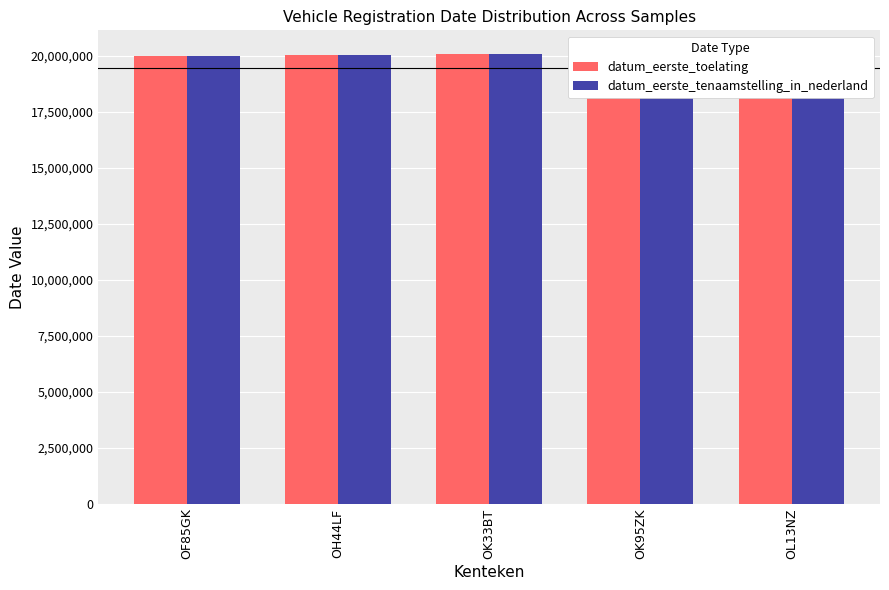

True or false: datum_eerste_toelating has a value of 13130700 at OL13NZ.

False